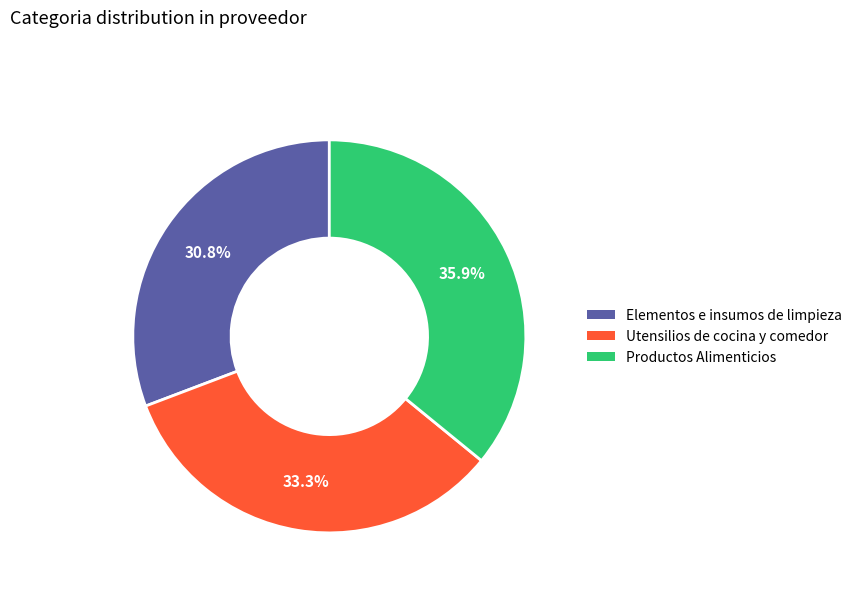

Rank the categories by value from highest to lowest.

Productos Alimenticios, Utensilios de cocina y comedor, Elementos e insumos de limpieza